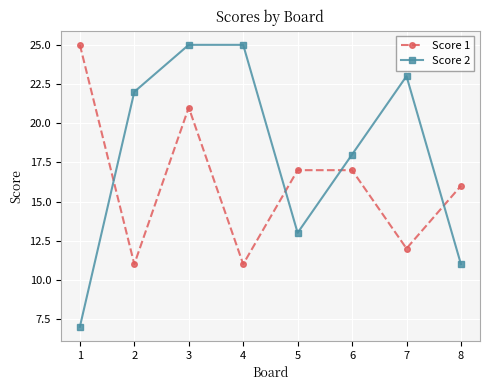

What is the difference between the maximum and minimum values in the Score 2 series?

18